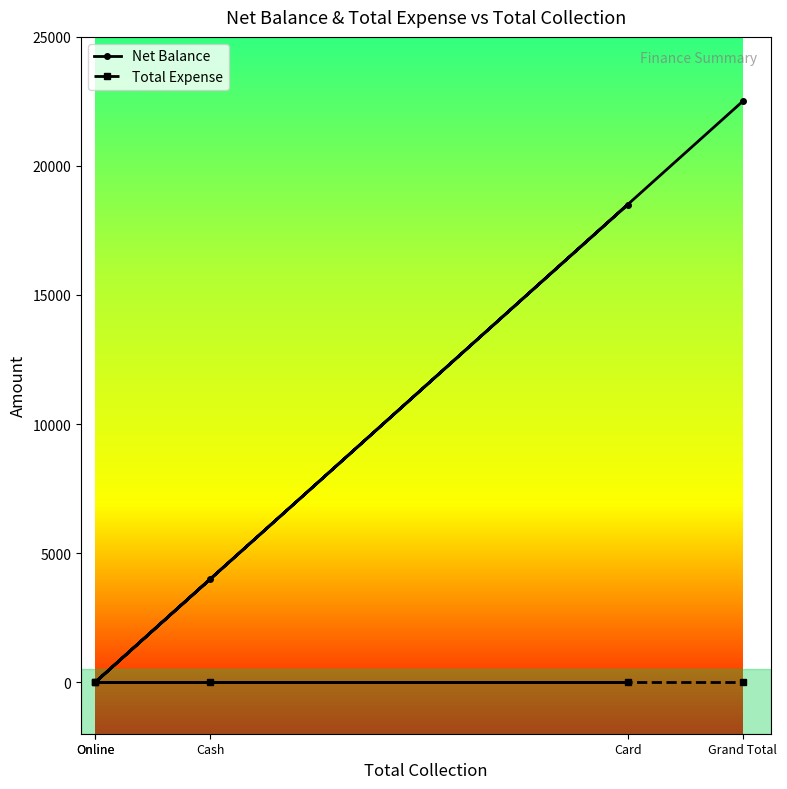

How many lines are shown in the chart?

2